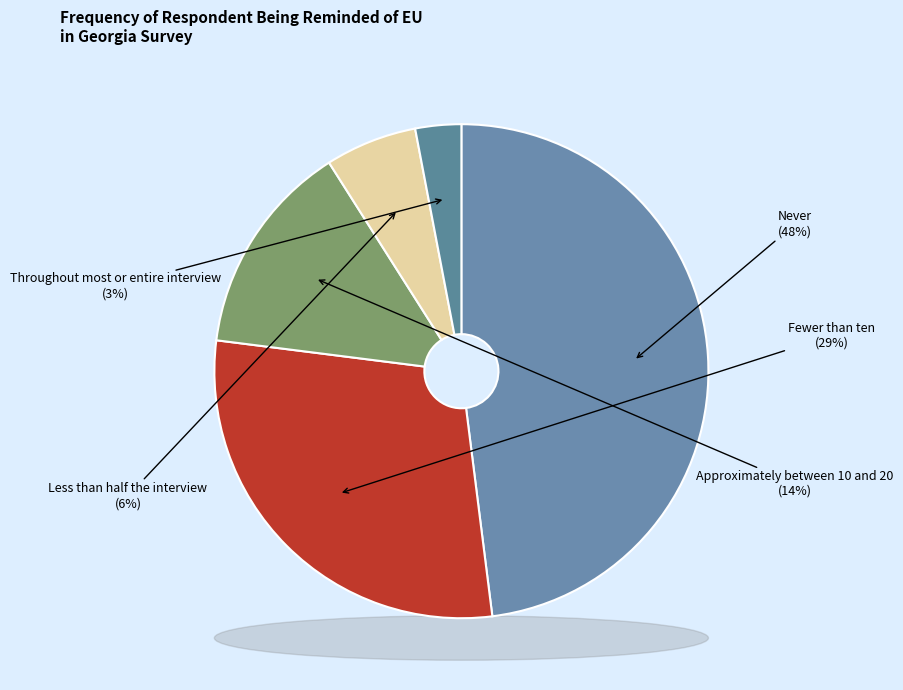

What is the ratio of the value at Less than half the interview to the value at Approximately between 10 and 20?

0.4